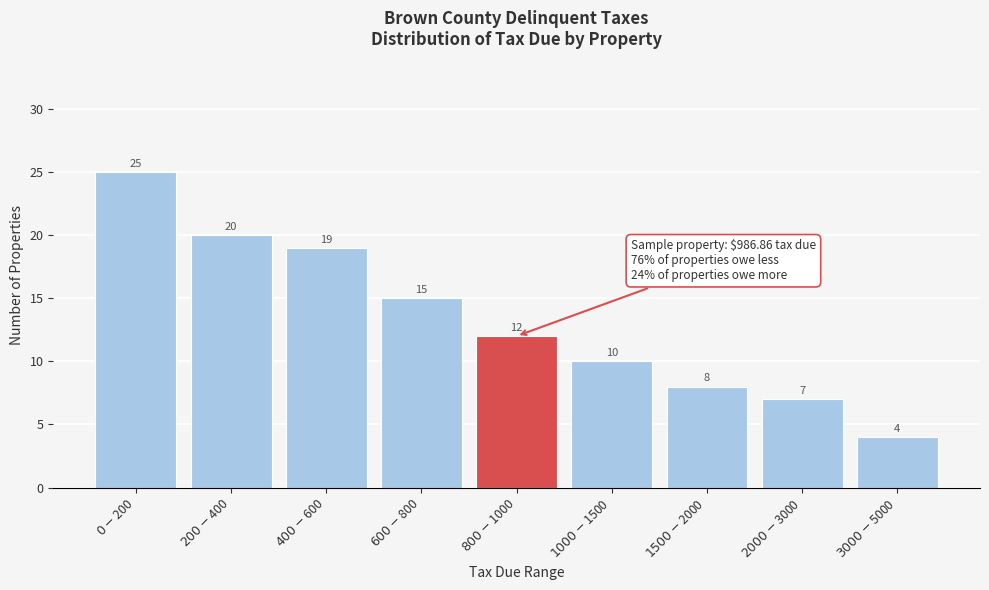

Reading right to left, extract all data points from this chart.

4	7	8	10	12	15	19	20	25